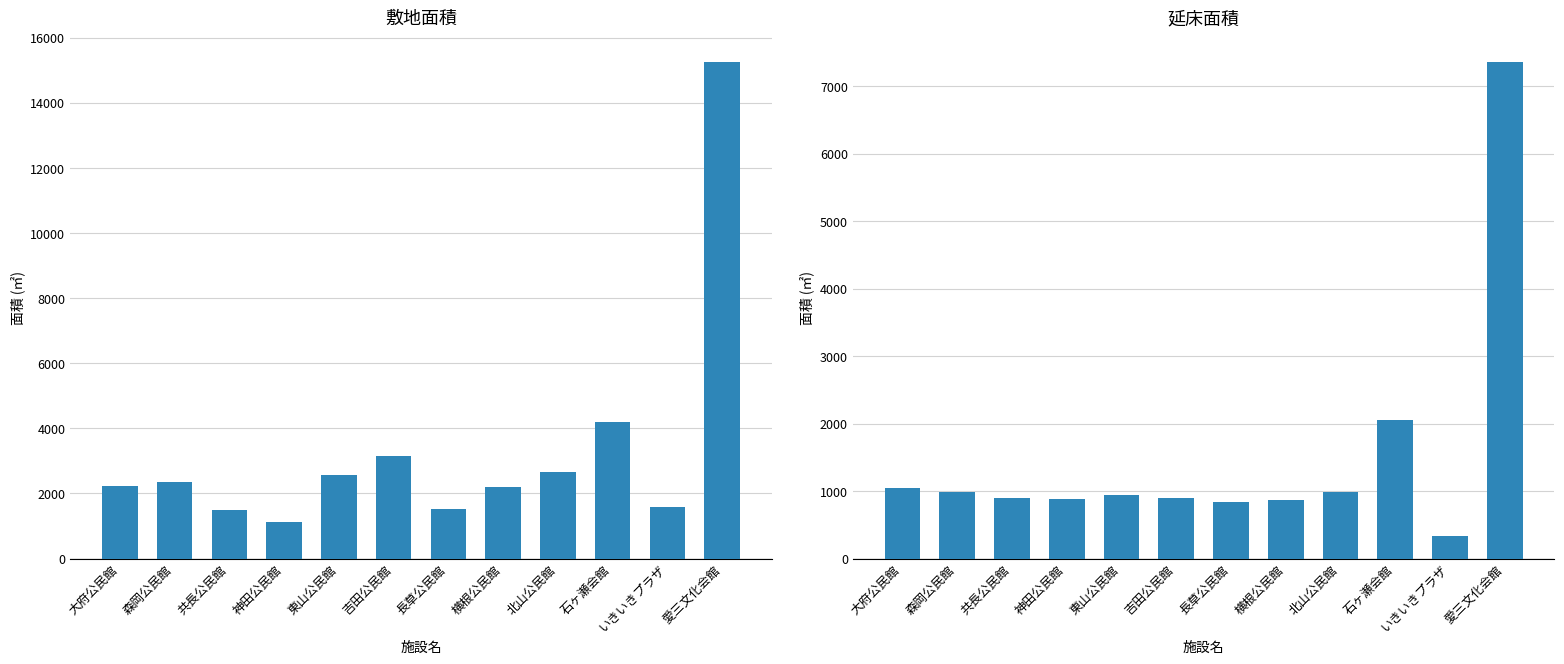

At which category is the sum across all series the highest?

愛三文化会館